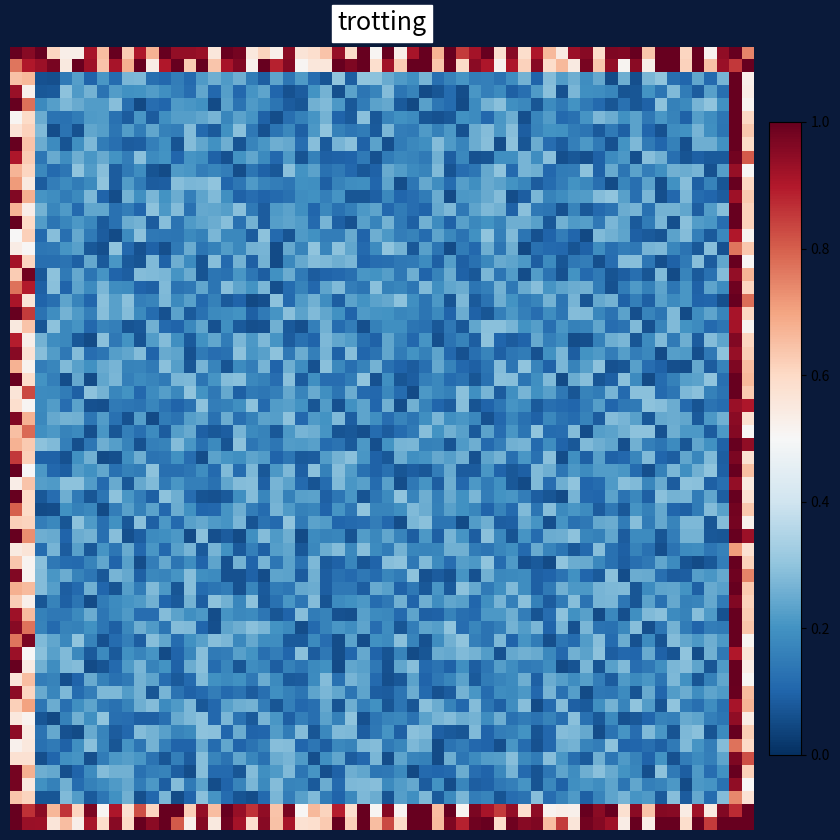

What is the greatest value displayed?

1